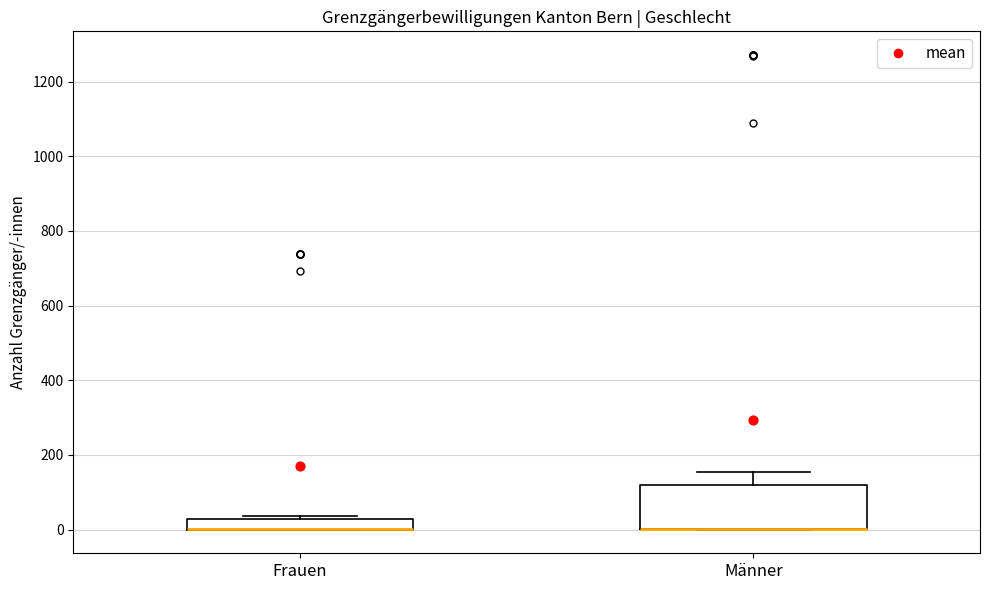

Which box is the tallest, from its lower edge to its upper edge?

Männer